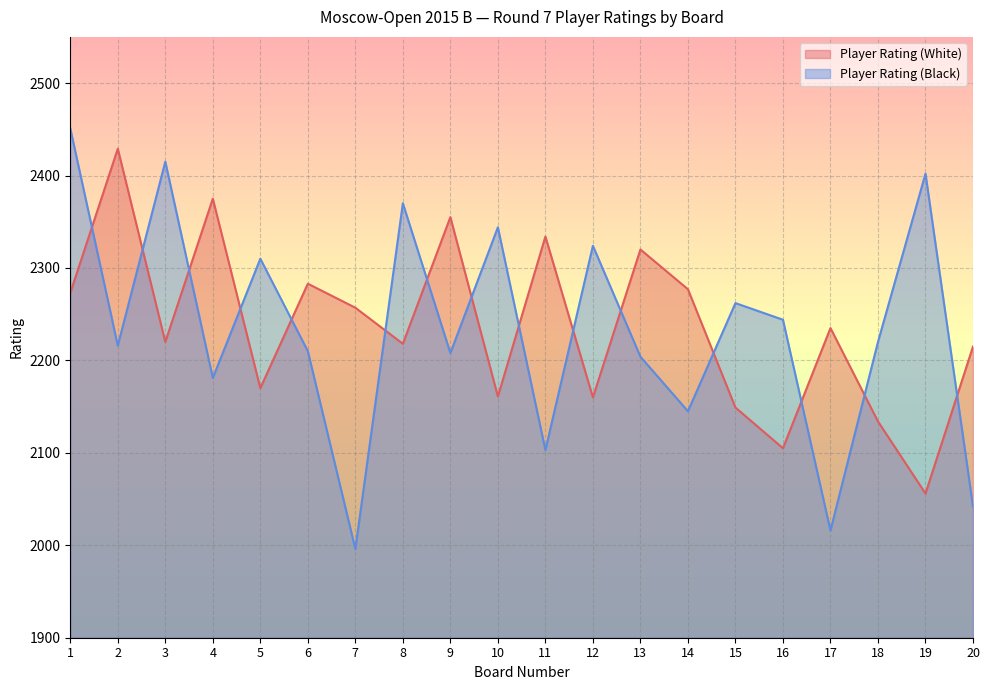

What are all the series names shown in the legend?

Player Rating (White), Player Rating (Black)